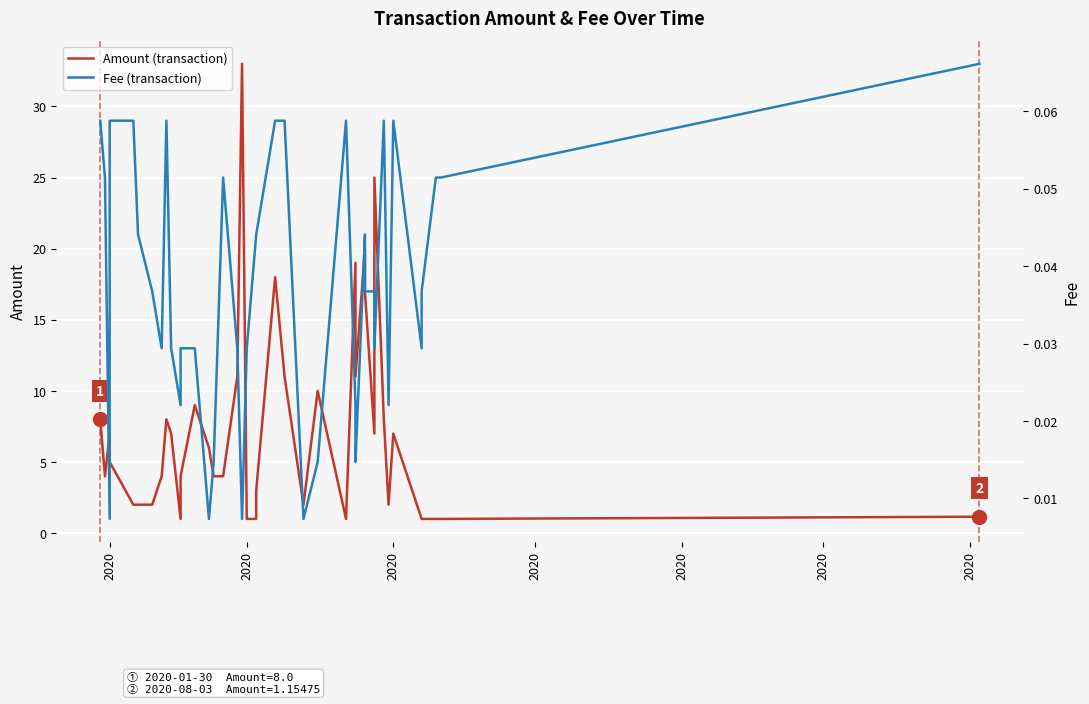

What is the highest value of the Amount (transaction) series?

33.0